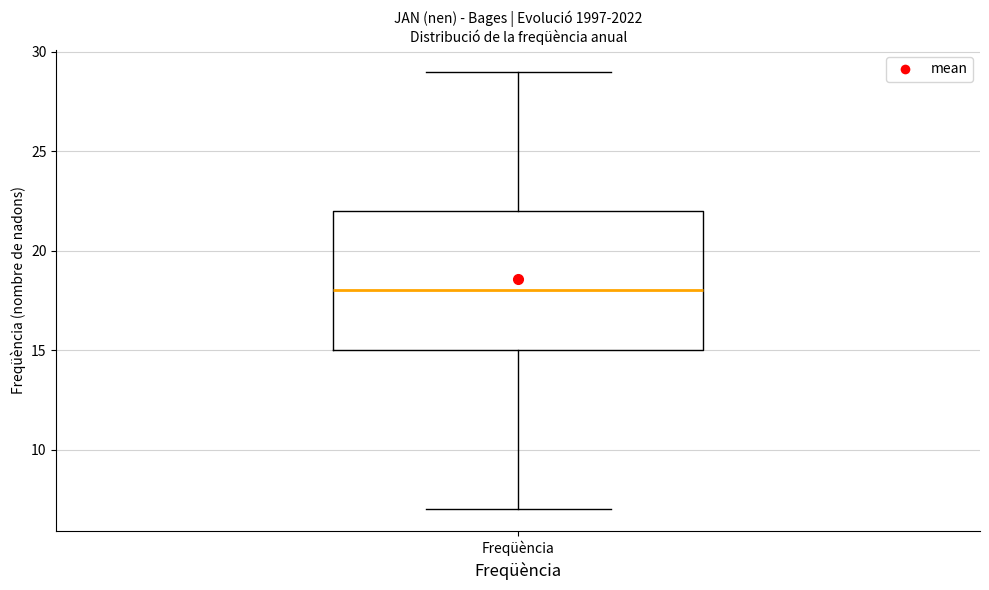

Transcribe this box plot: give where the median line is, the range the box spans, and where the two whiskers end, as read against the y-axis. The values are not printed on the chart, so give them approximately, as read against the axis.

median 18, box 15 to 22, whiskers 7 to 29